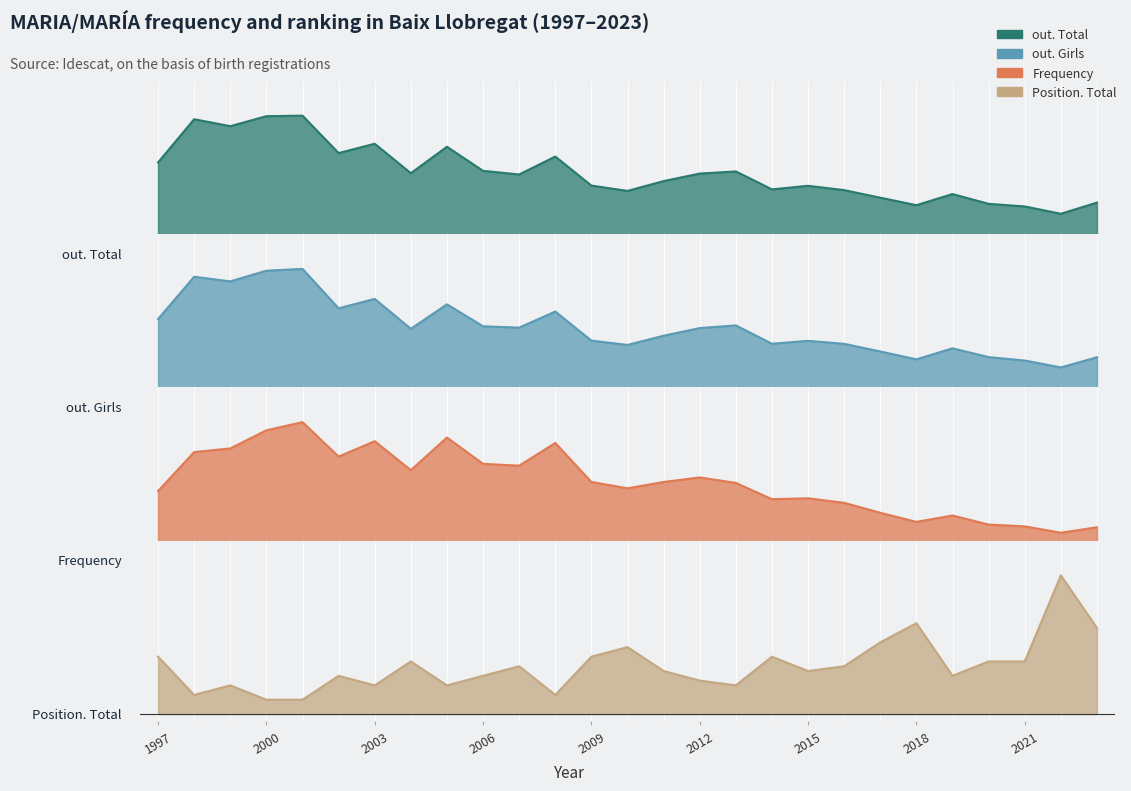

What are all the series names shown in the legend?

out. Total, out. Girls, Frequency, Position. Total